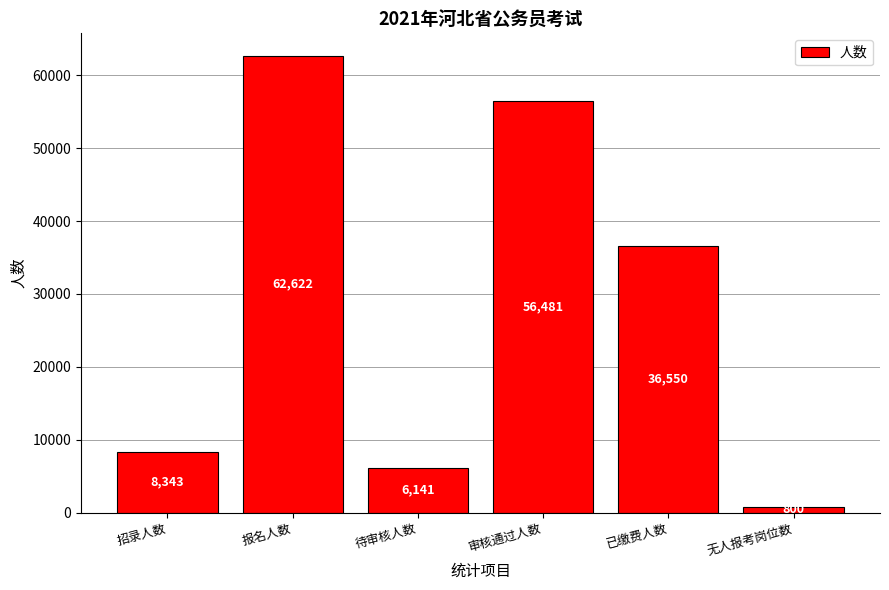

What is the smallest value displayed?

800